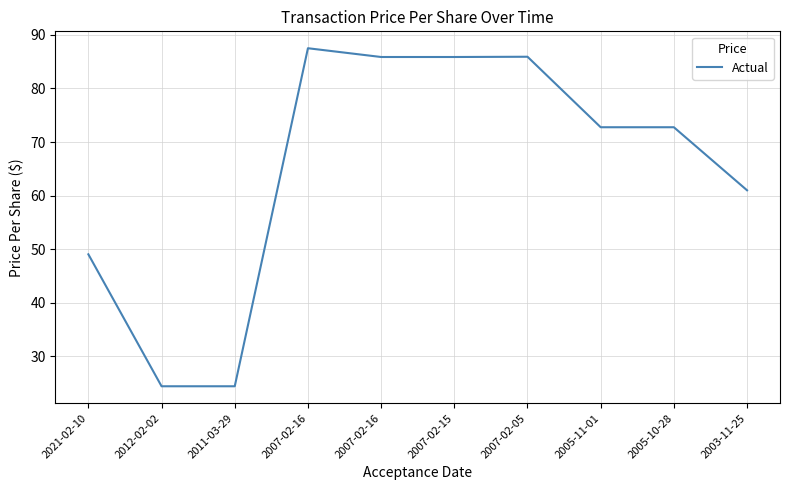

What is the change in value from 2007-02-16 to 2005-10-28?

-13.1